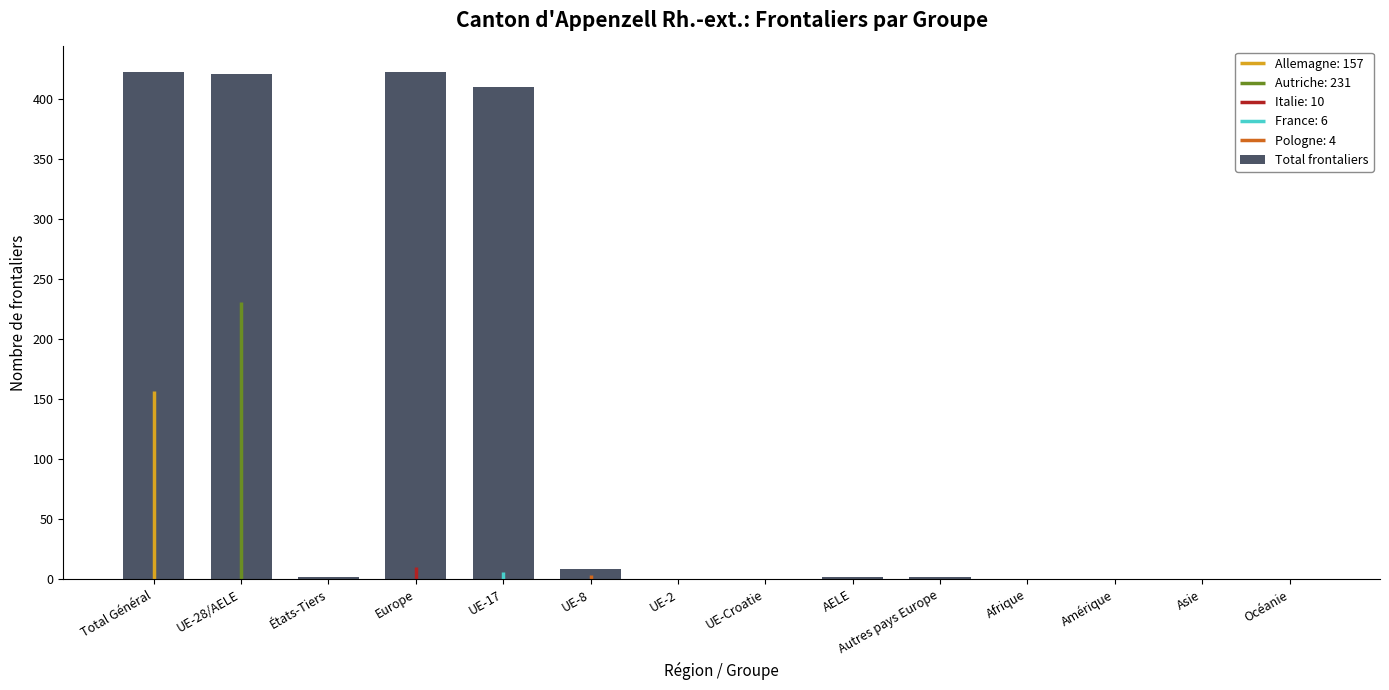

List the labels in order of value, smallest first.

UE-2, UE-Croatie, Afrique, Amérique, Asie, Océanie, États-Tiers, AELE, Autres pays Europe, UE-8, UE-17, UE-28/AELE, Total Général, Europe